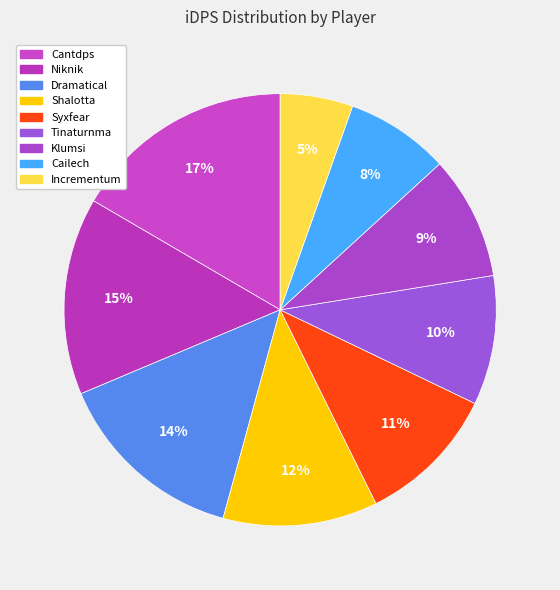

True or false: Tinaturnma accounts for 3% of the total.

False